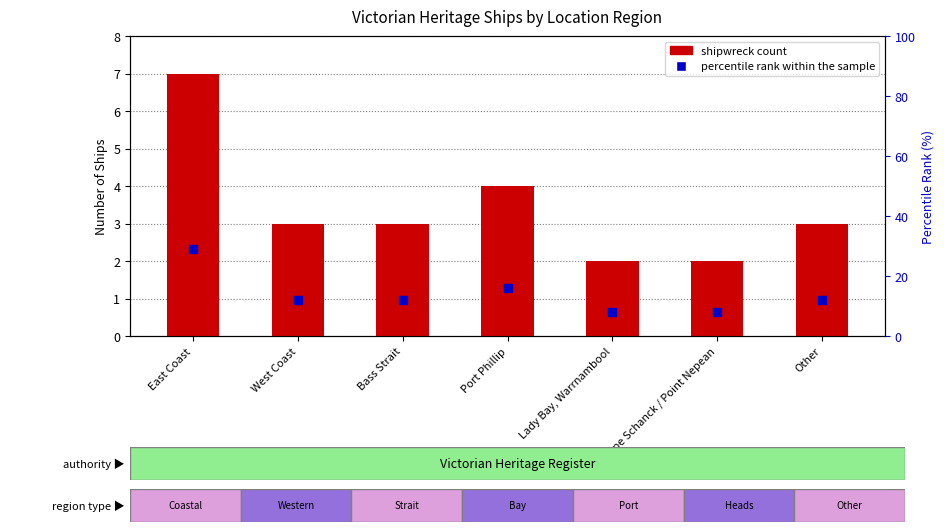

At how many categories does at least one series exceed 6?

7